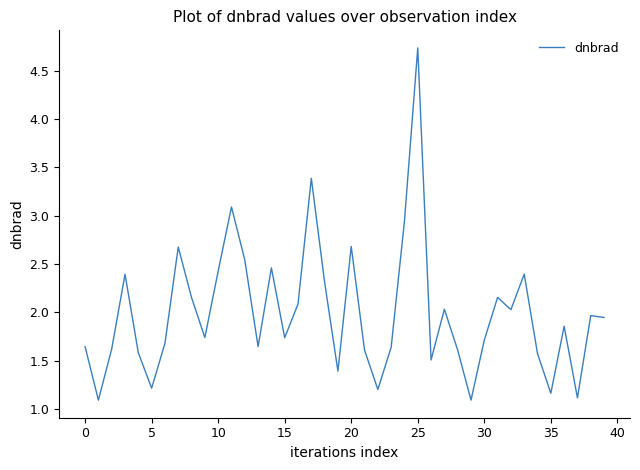

Count the number of categories in the chart.

40